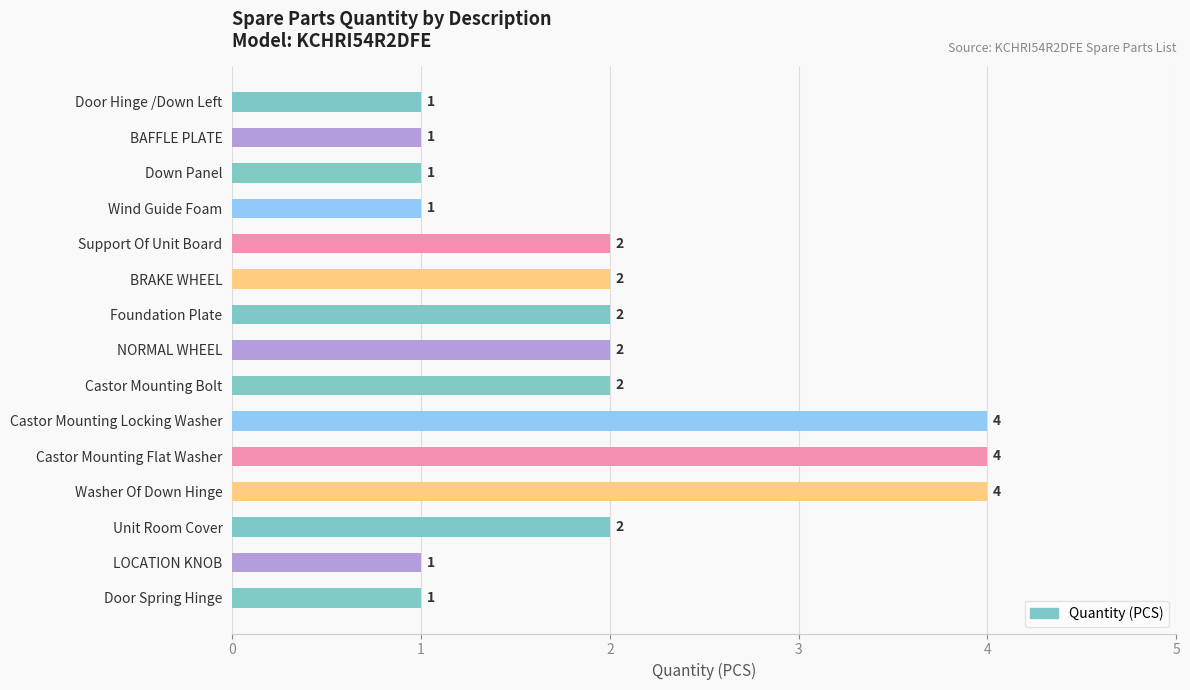

What is the sum of all values?

30